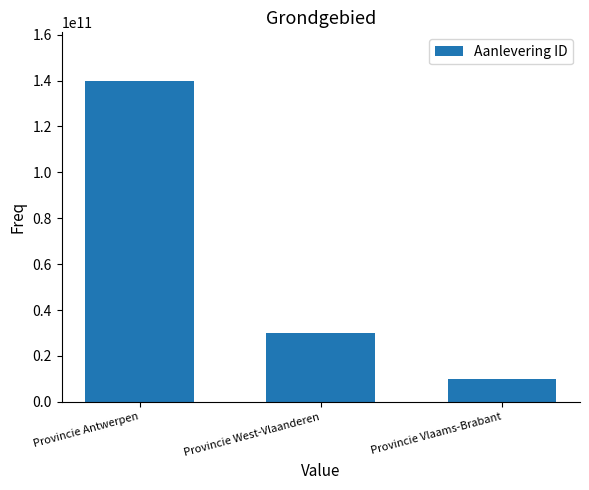

Does the chart contain any negative values?

No